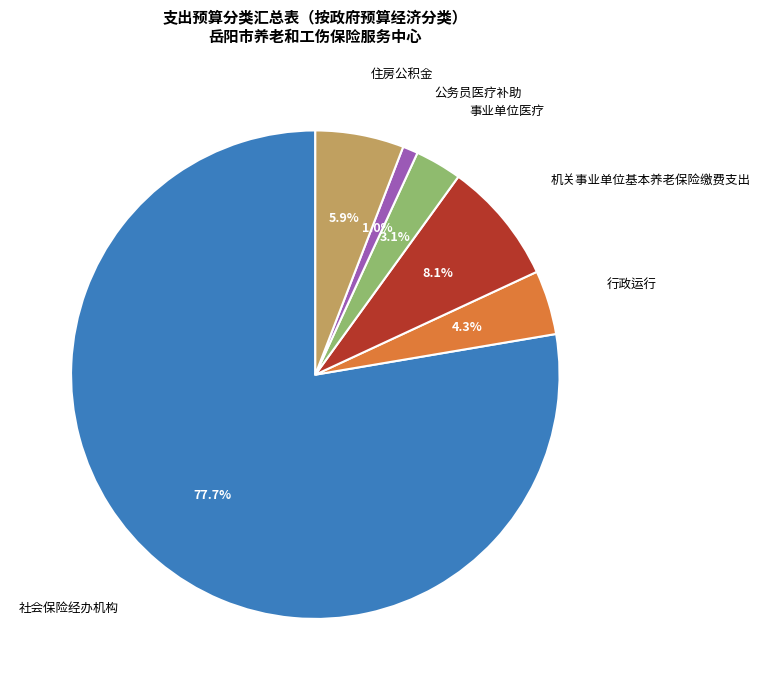

Is there any slice that represents more than half of the pie?

Yes